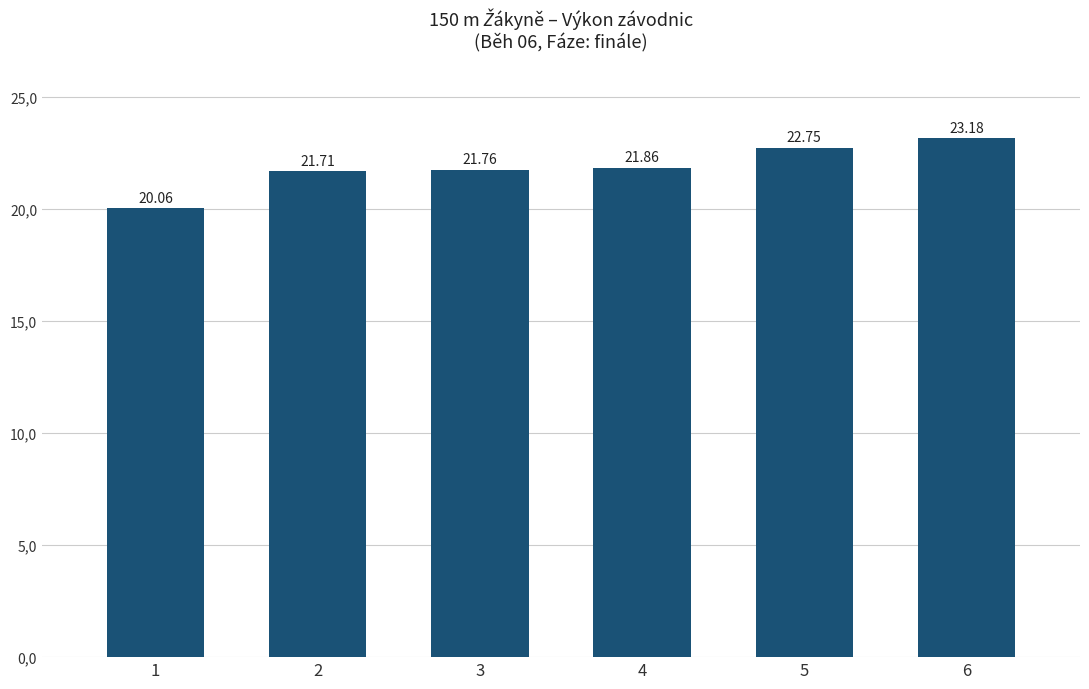

Are the bars horizontal?

No